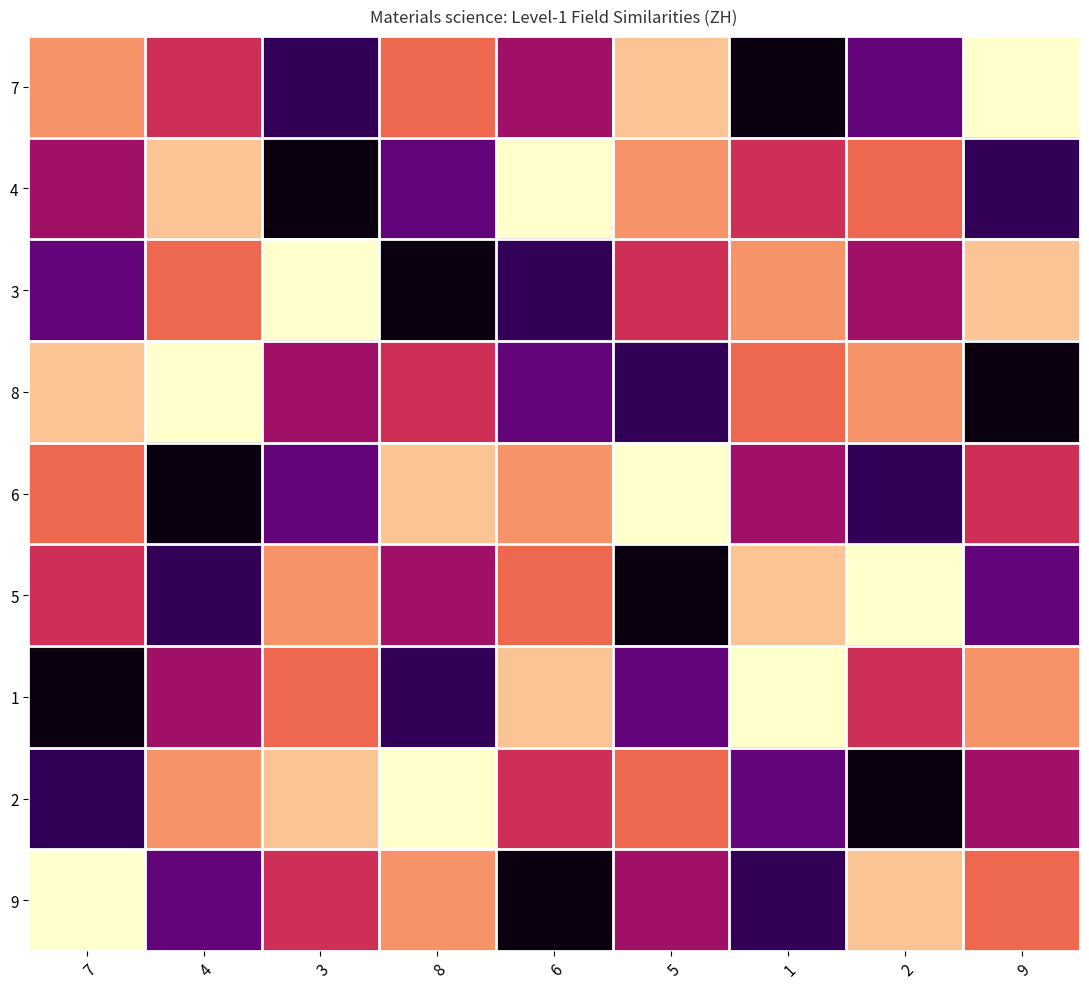

How many data points in 7 are less than 5?

4